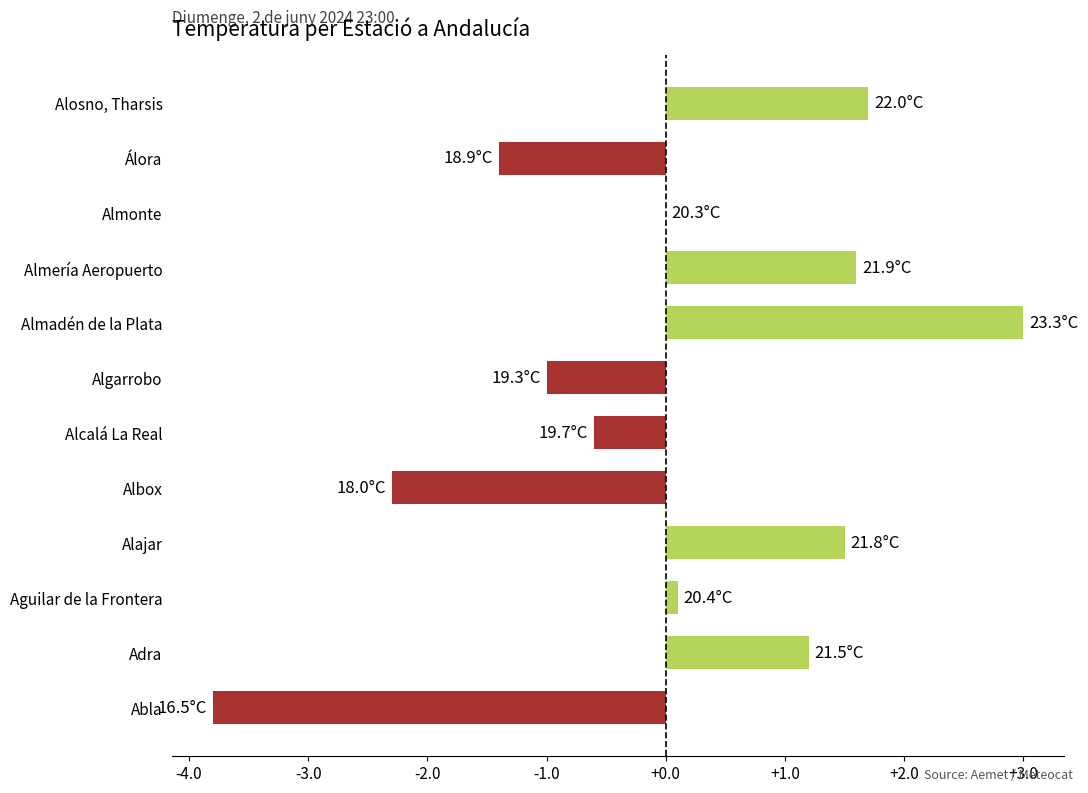

How many data points does each series have?

12